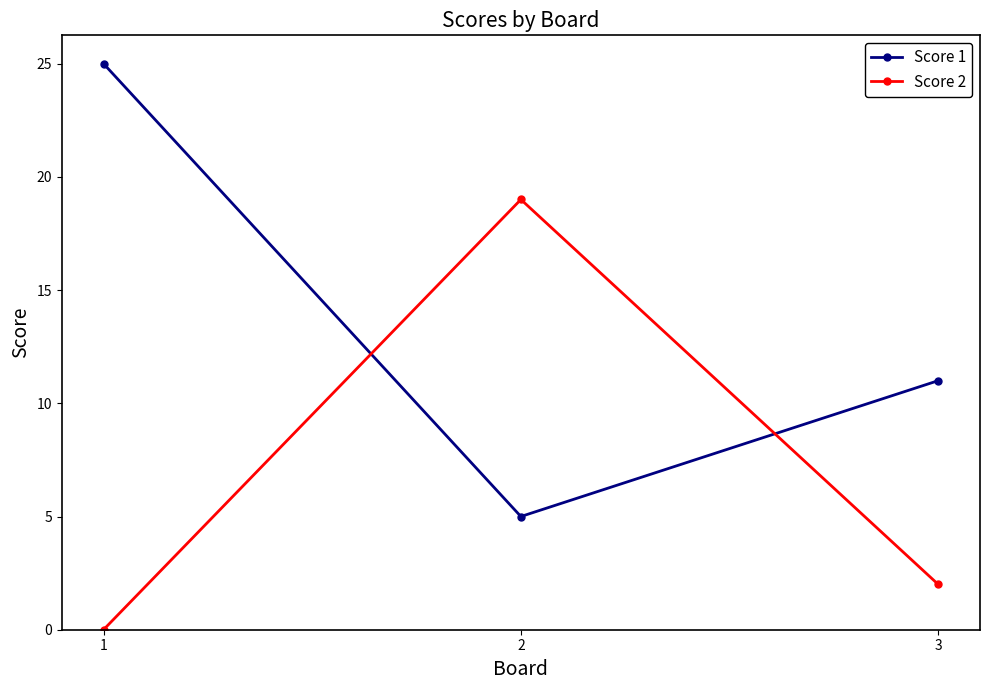

The Score 1 series shows 8 at 2. True or false?

False